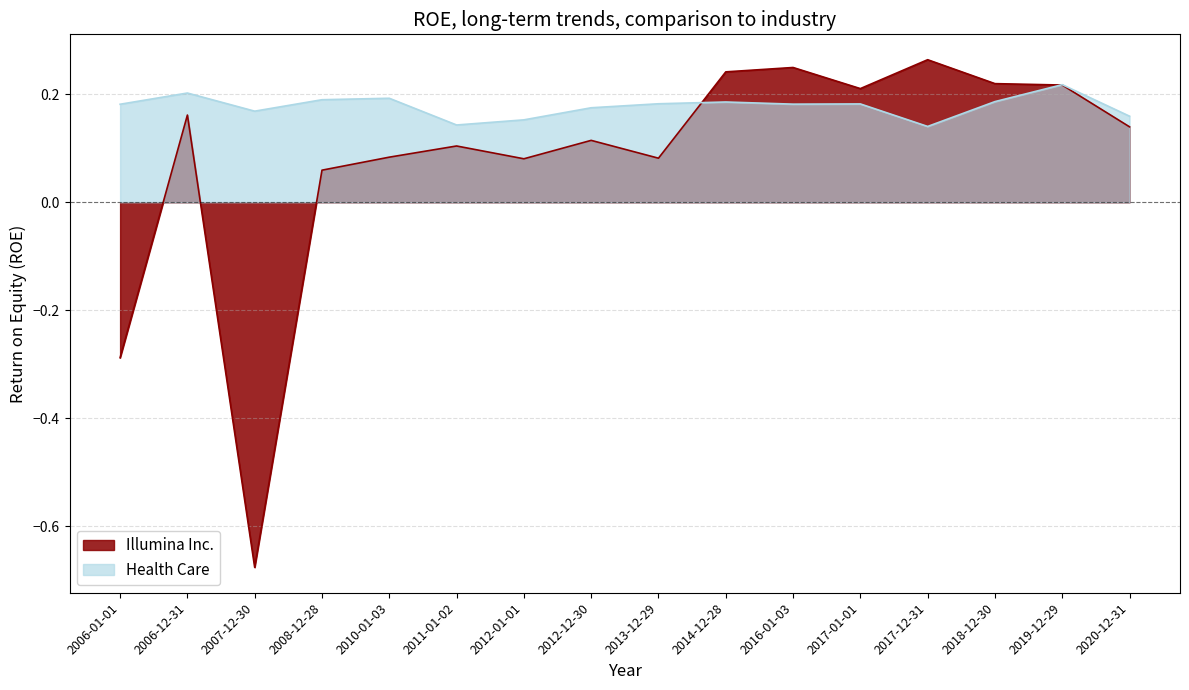

What are all the series names shown in the legend?

Illumina Inc., Health Care